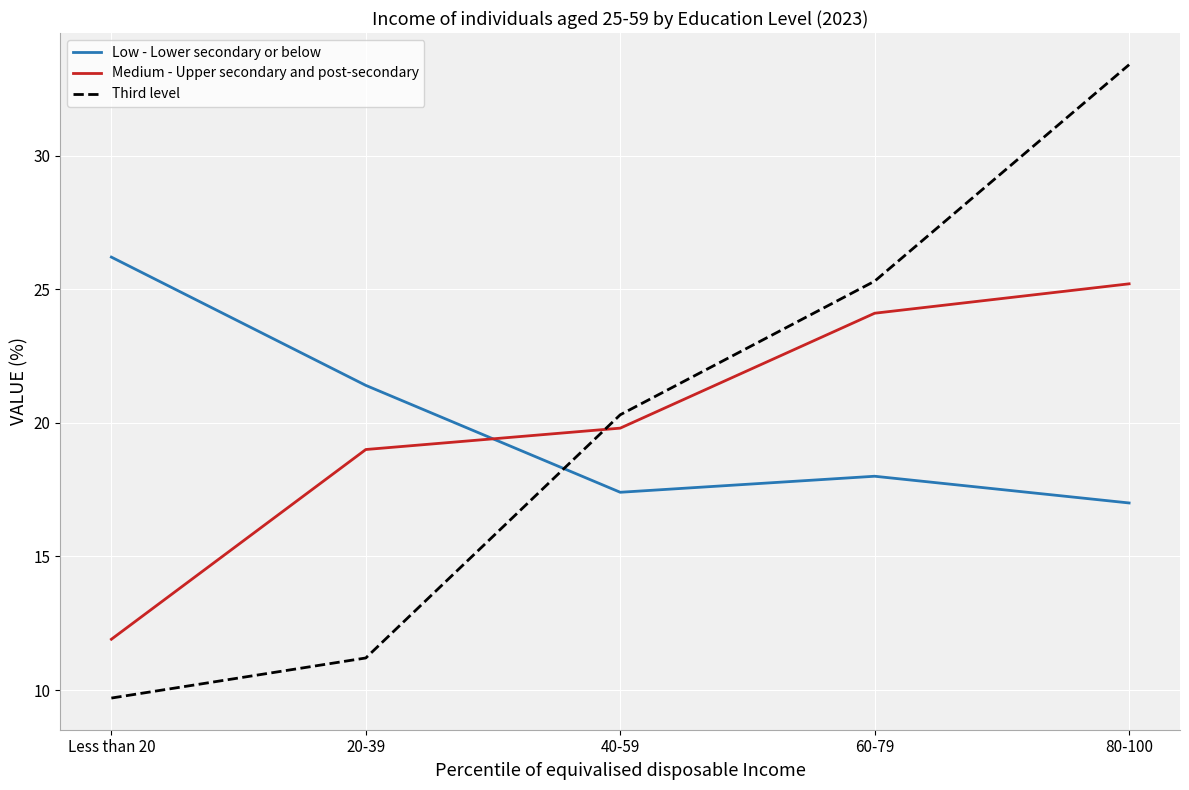

What is the difference between the maximum and second lowest values in the Medium - Upper secondary and post-secondary series?

6.2